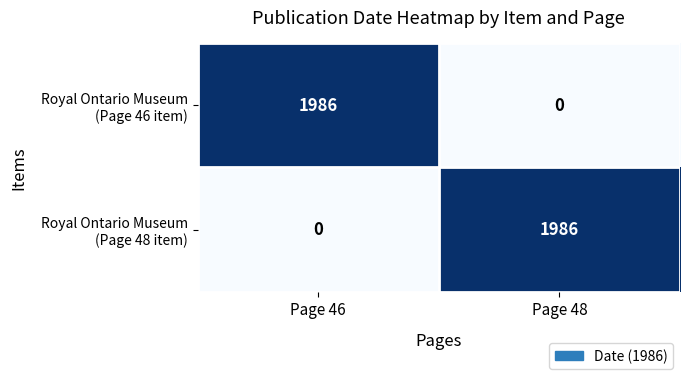

What is the spread (max minus min) of values at Page 48?

1986